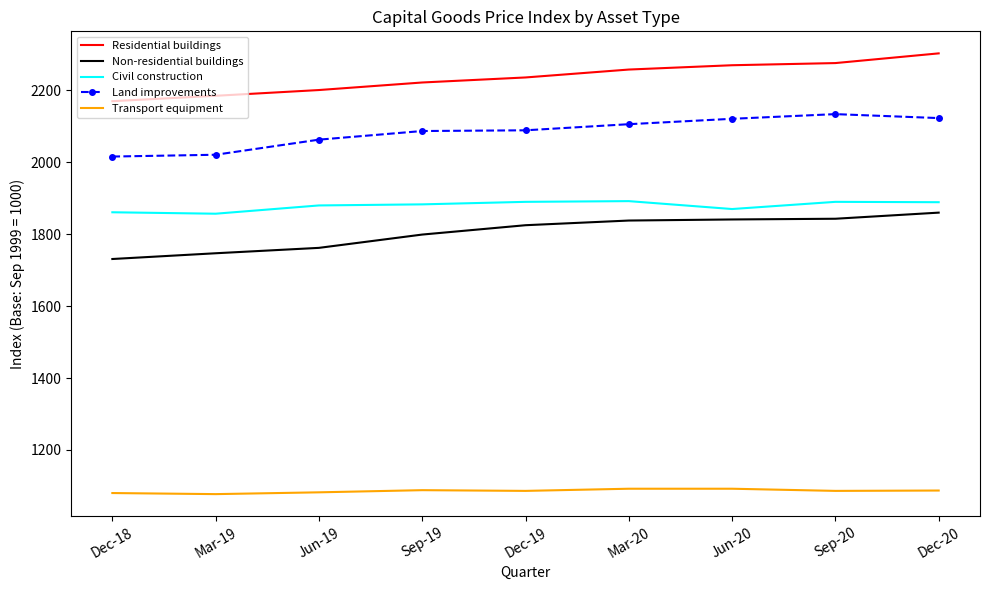

Which series has the largest total across all categories?

Residential buildings